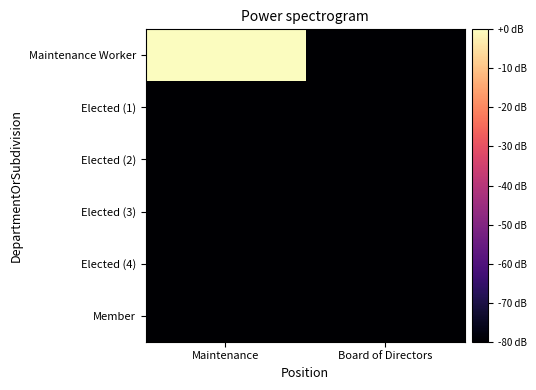

Reading left to right, transcribe all the data shown in this chart.

Maintenance Worker: Maintenance=0.0	Board of Directors=-145.5
Elected (1): Maintenance=-145.5	Board of Directors=-145.5
Elected (2): Maintenance=-145.5	Board of Directors=-145.5
Elected (3): Maintenance=-145.5	Board of Directors=-145.5
Elected (4): Maintenance=-145.5	Board of Directors=-145.5
Member: Maintenance=-145.5	Board of Directors=-145.5